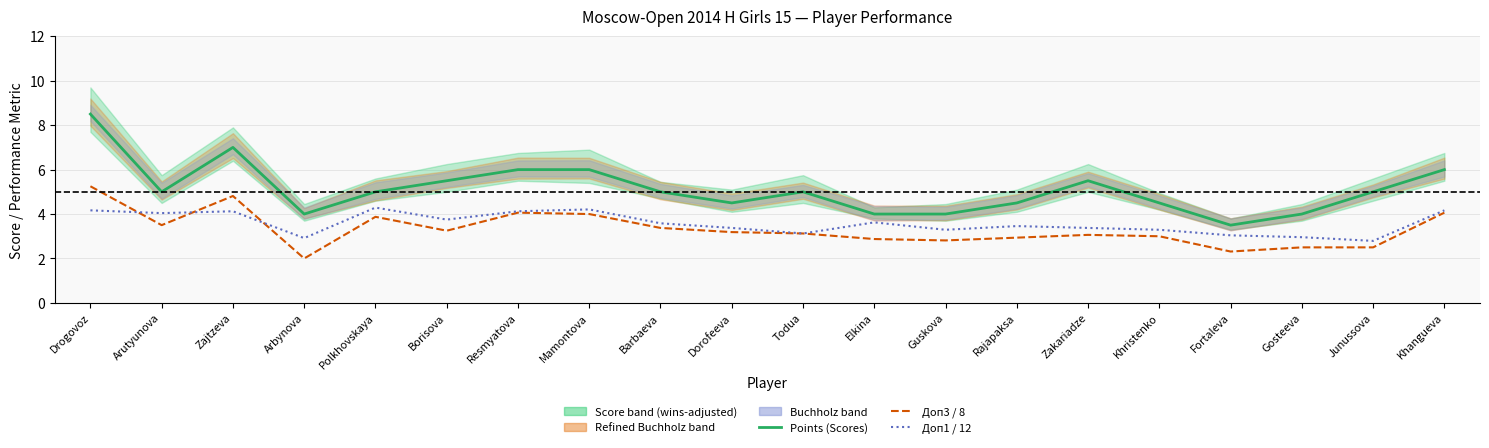

How many Points (Scores) values are between 4 and 6?

17